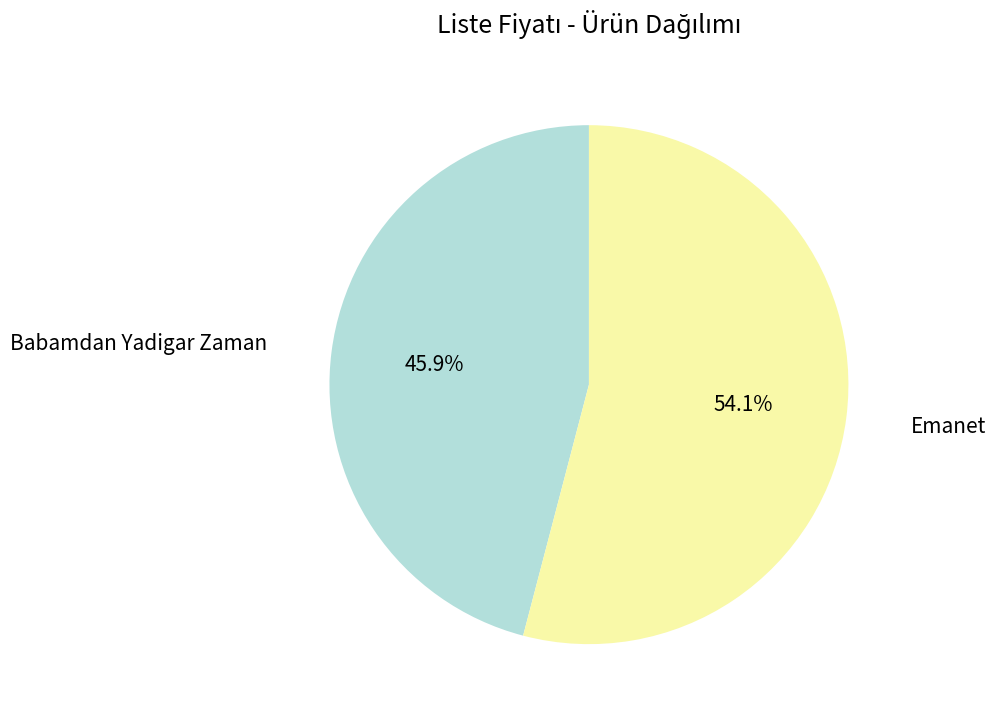

Which slice represents more than half of the pie?

Emanet